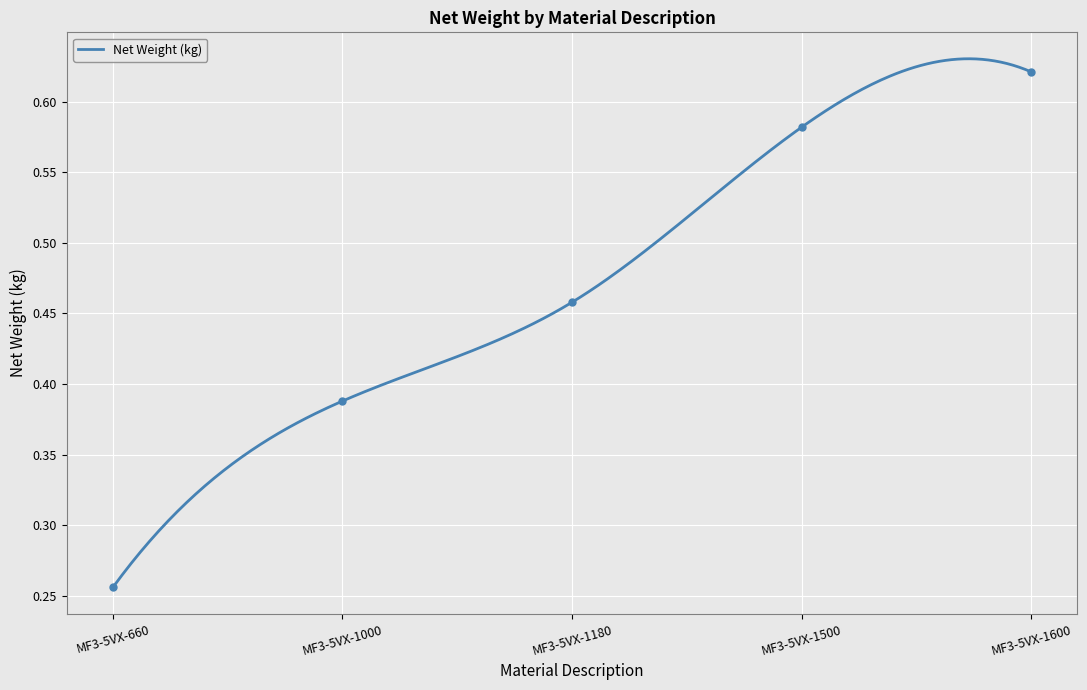

True or false: the data shows 0.6 at MF3-5VX-1000.

False